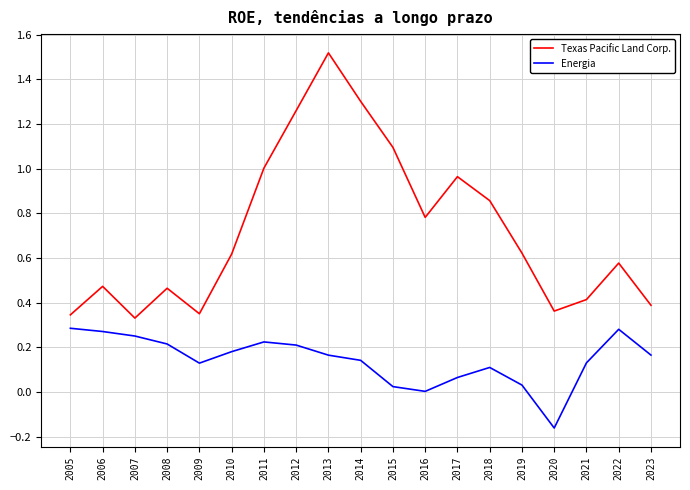

True or false: Energia and Texas Pacific Land Corp. intersect in this chart.

False